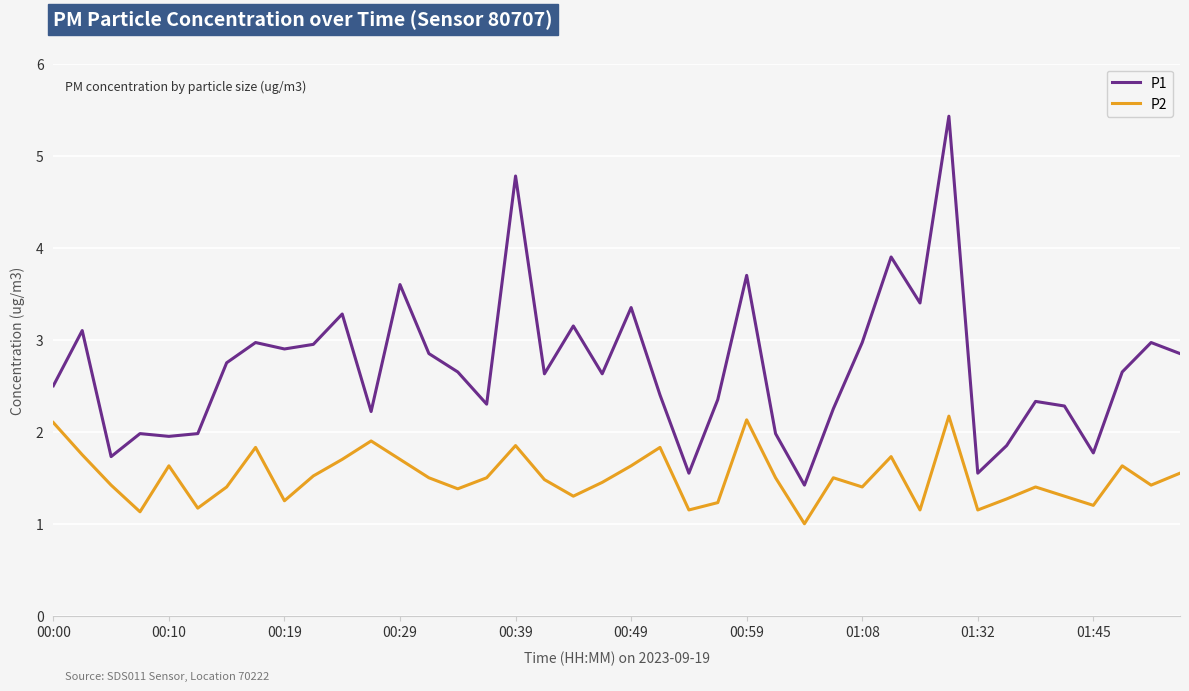

Rank the series by their average value, from lowest to highest.

P2, P1